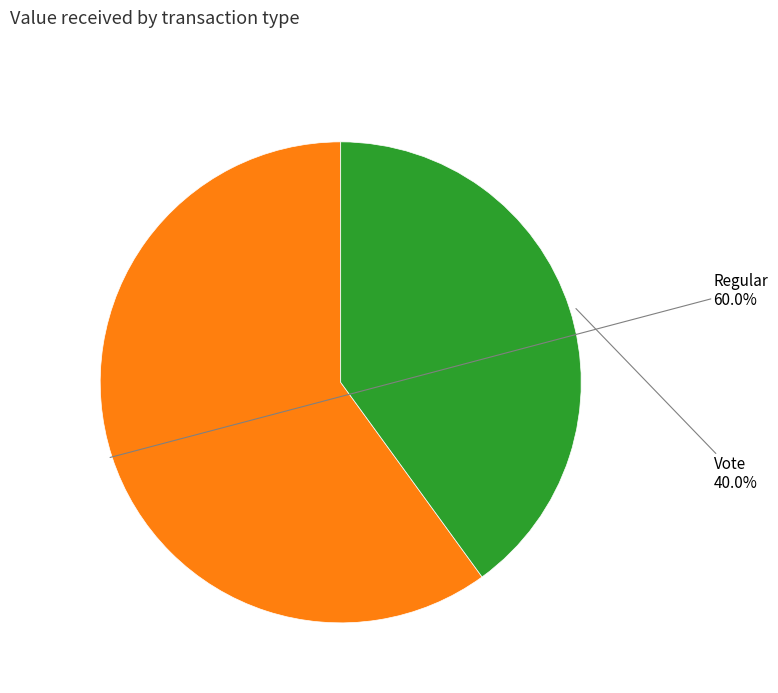

Which slice is the largest?

Regular